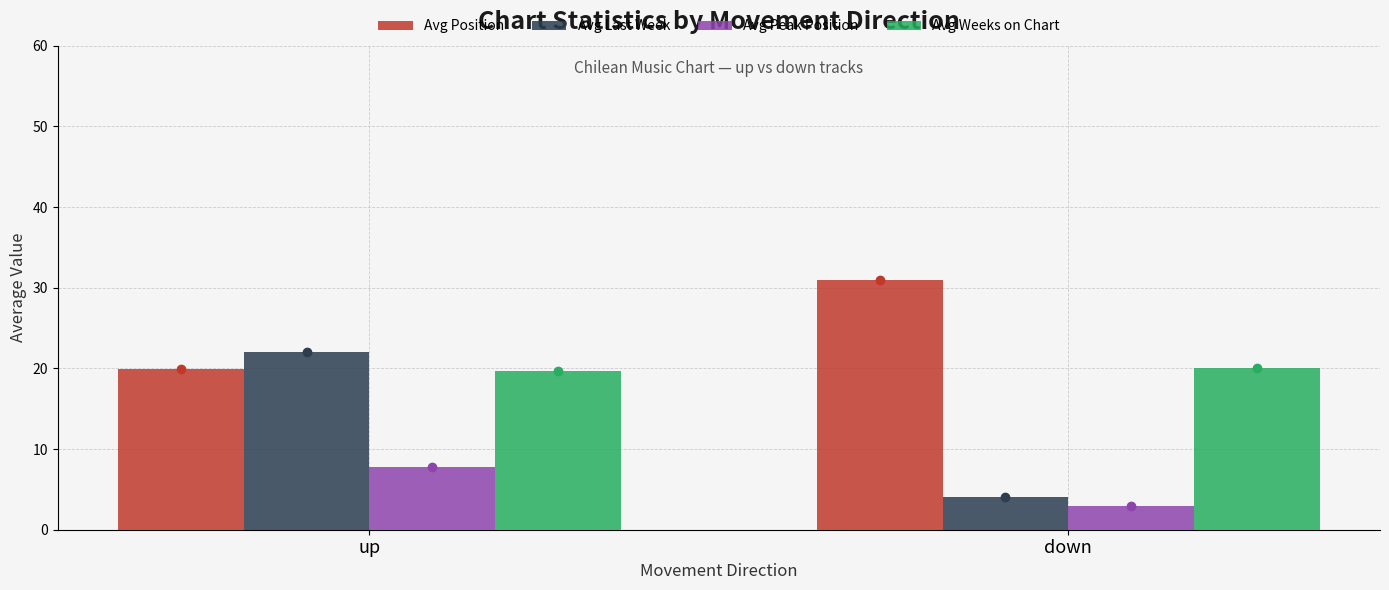

Rank the categories by Avg Peak Position value from lowest to highest.

down, up